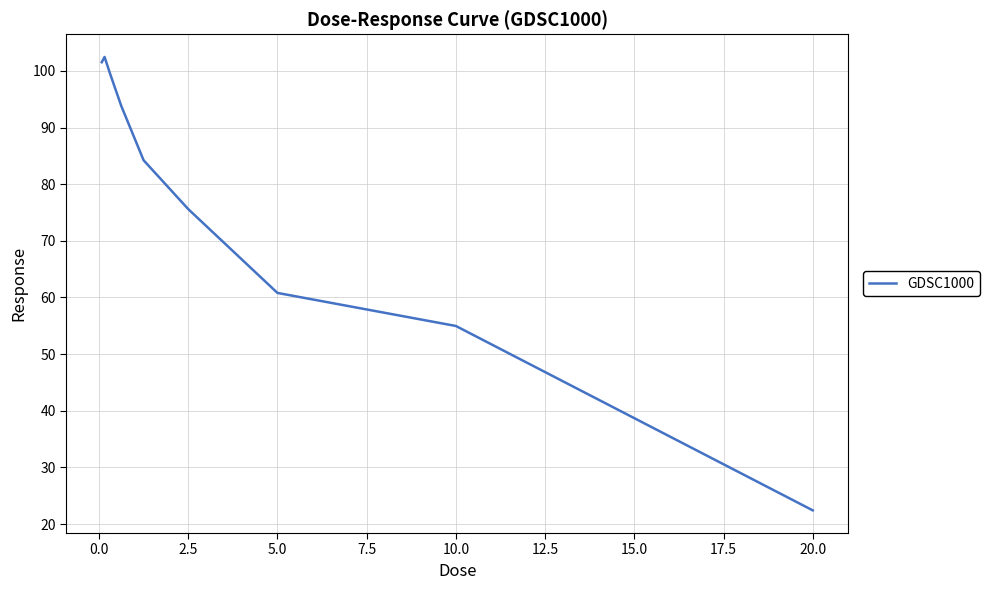

What is the minimum value shown in the chart?

22.4